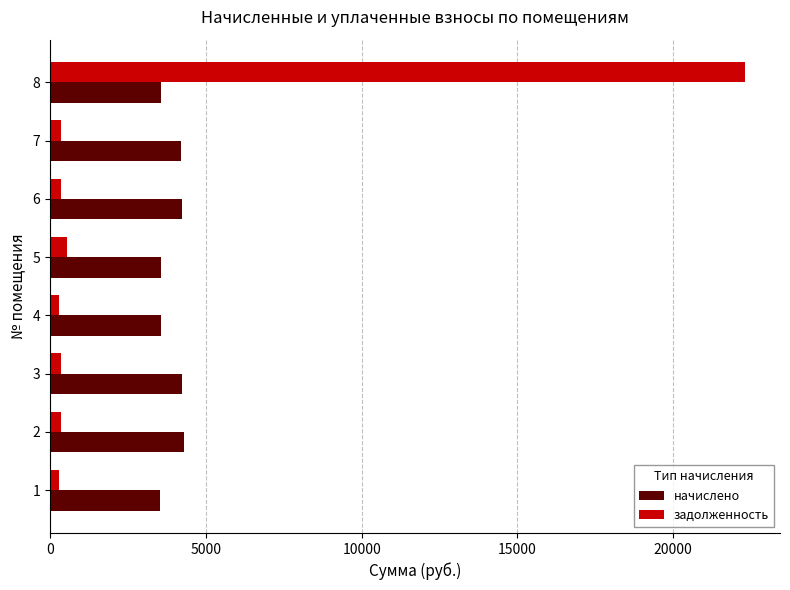

What are all the series names shown in the legend?

начислено, задолженность